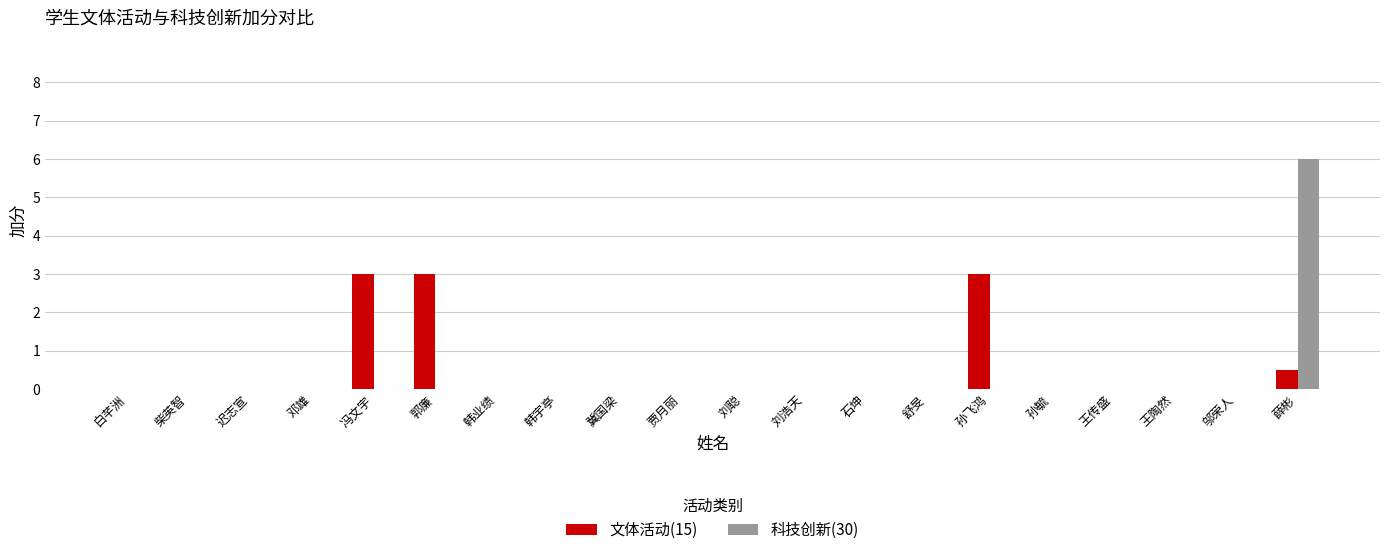

The 文体活动(15) series shows -1.6 at 舒旻. True or false?

False